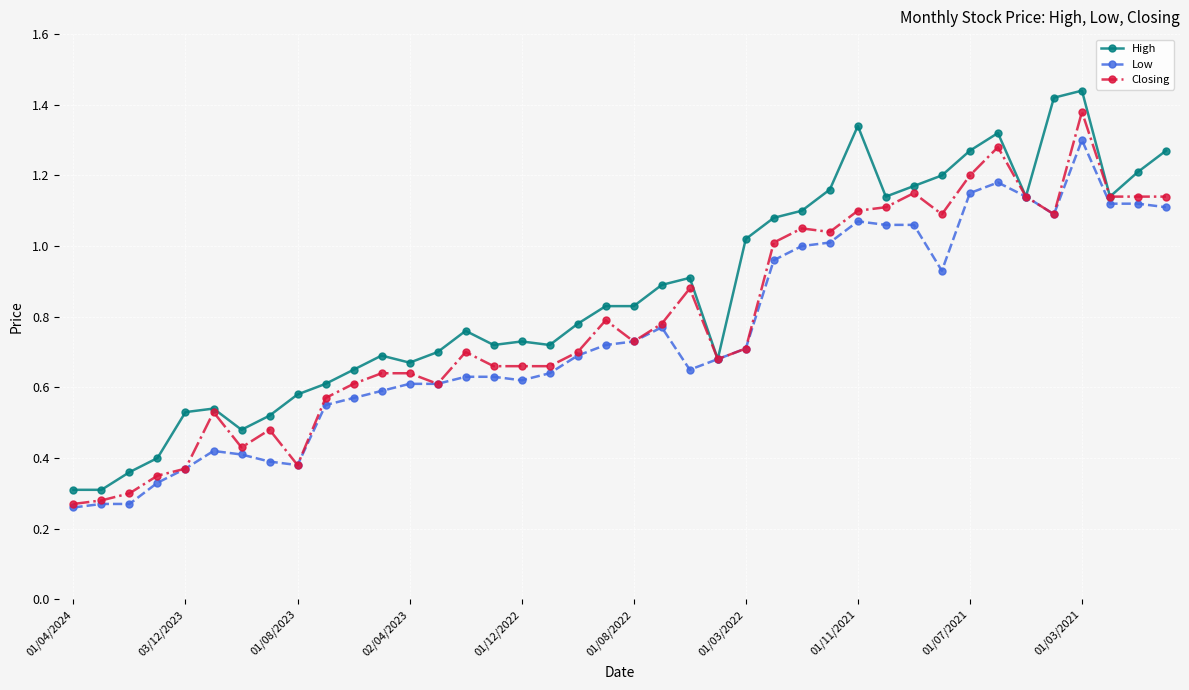

At how many categories does at least one series exceed 0?

40